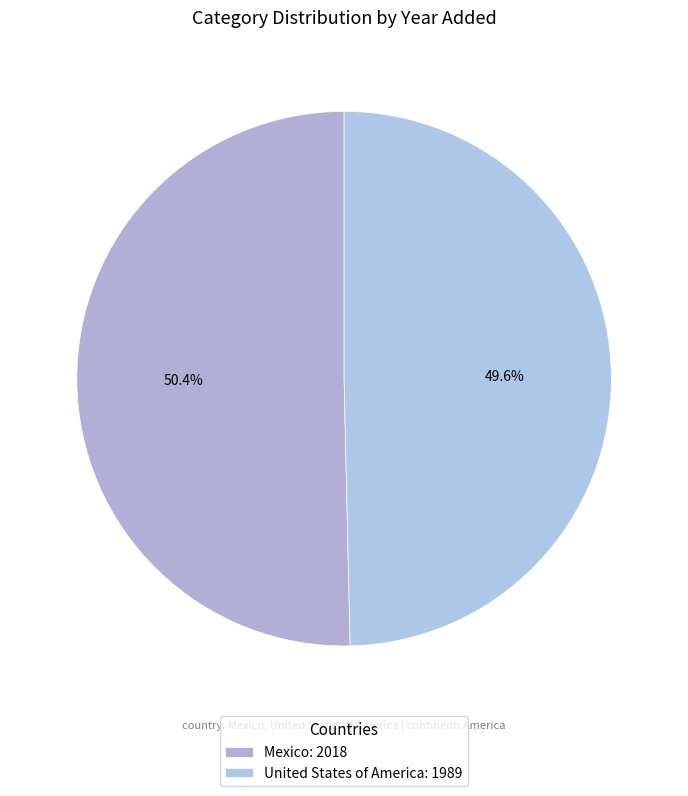

What is the smallest slice in the pie chart?

United States of America